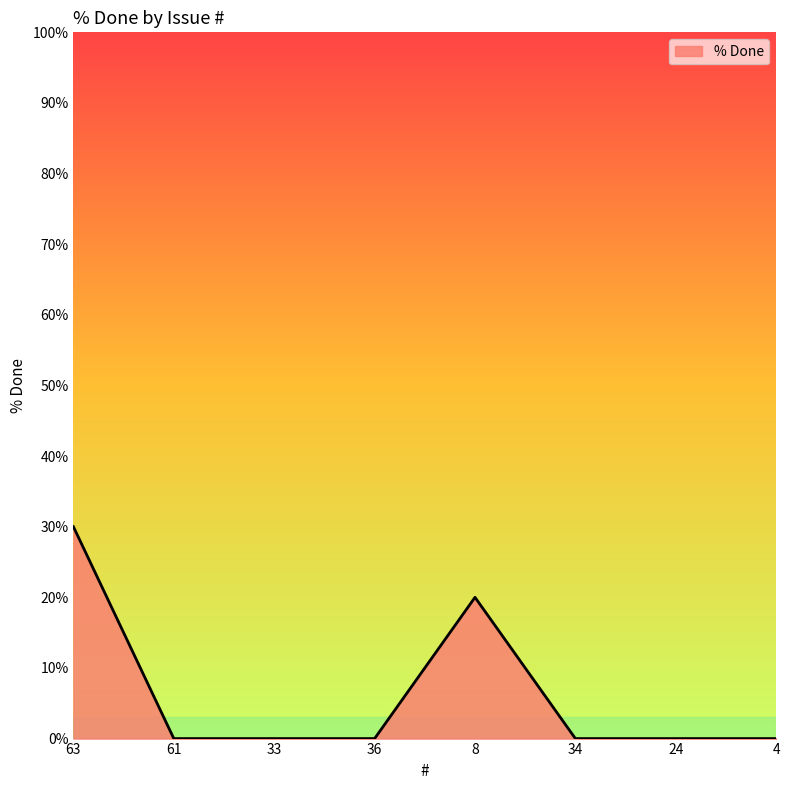

What is the difference between the maximum and minimum values?

30